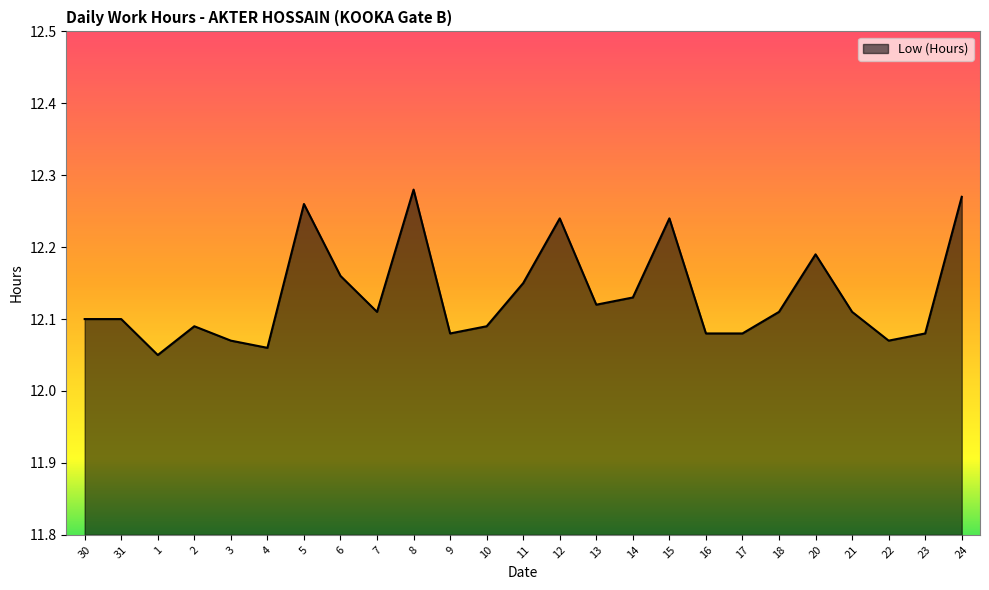

The value at 16 is 12.1. True or false?

True